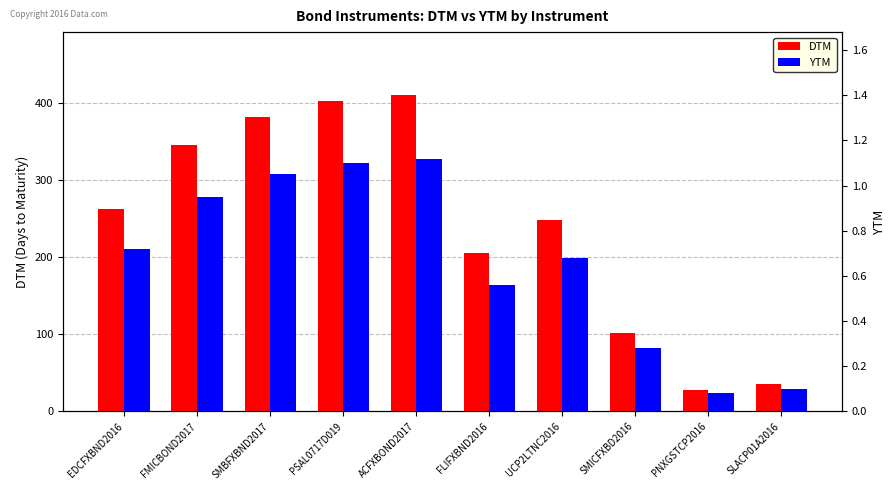

Reading left to right, extract all data points from this chart.

DTM: 263.0	346.0	382.0	402.0	410.0	205.0	248.0	101.0	28.0	36.0
YTM: 0.7	0.9	1.1	1.1	1.1	0.6	0.7	0.3	0.1	0.1